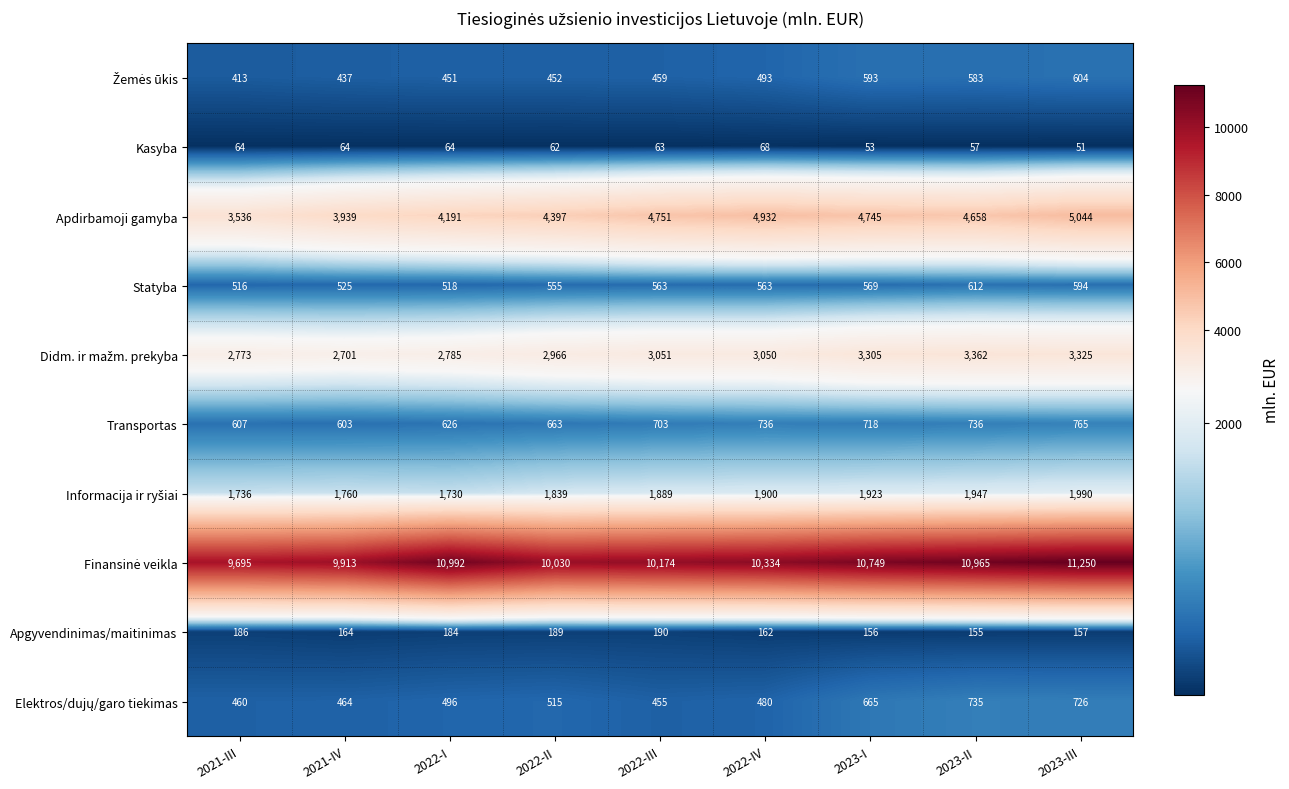

The Statyba series shows 516 at 2021-III. True or false?

True